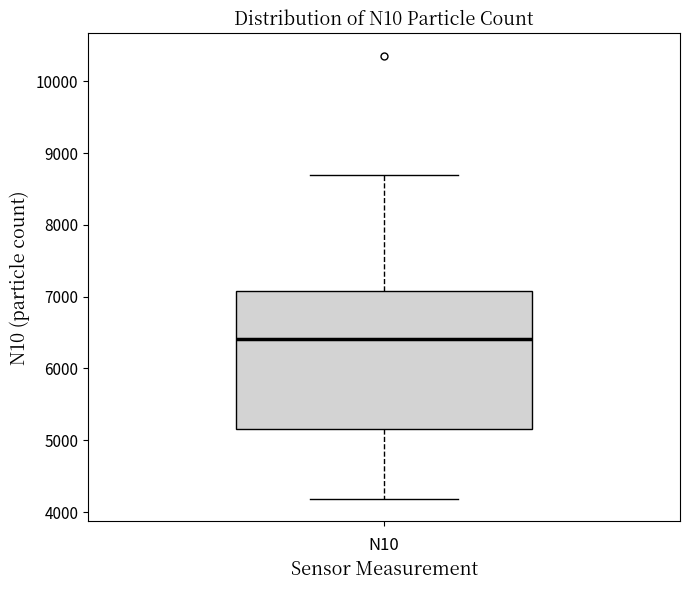

Where is the lower edge of the box for N10 on the y-axis? The values are not printed on the chart, so give them approximately, as read against the axis.

5200